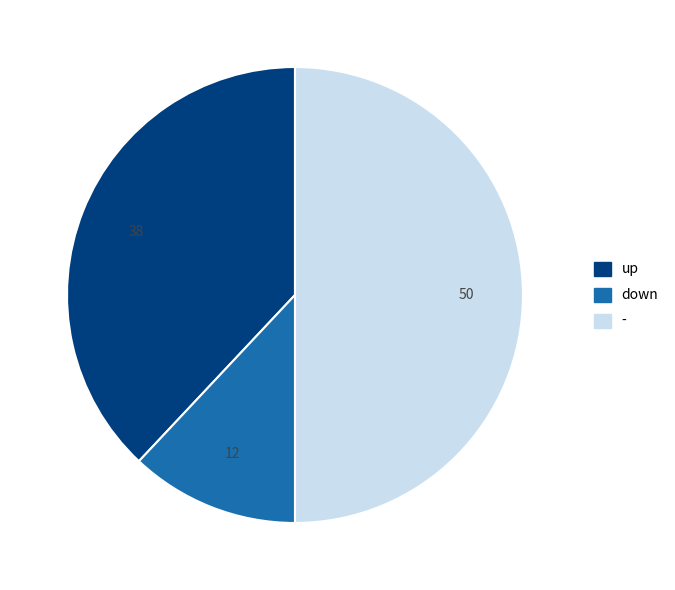

Is the sum of up and - greater than half?

Yes